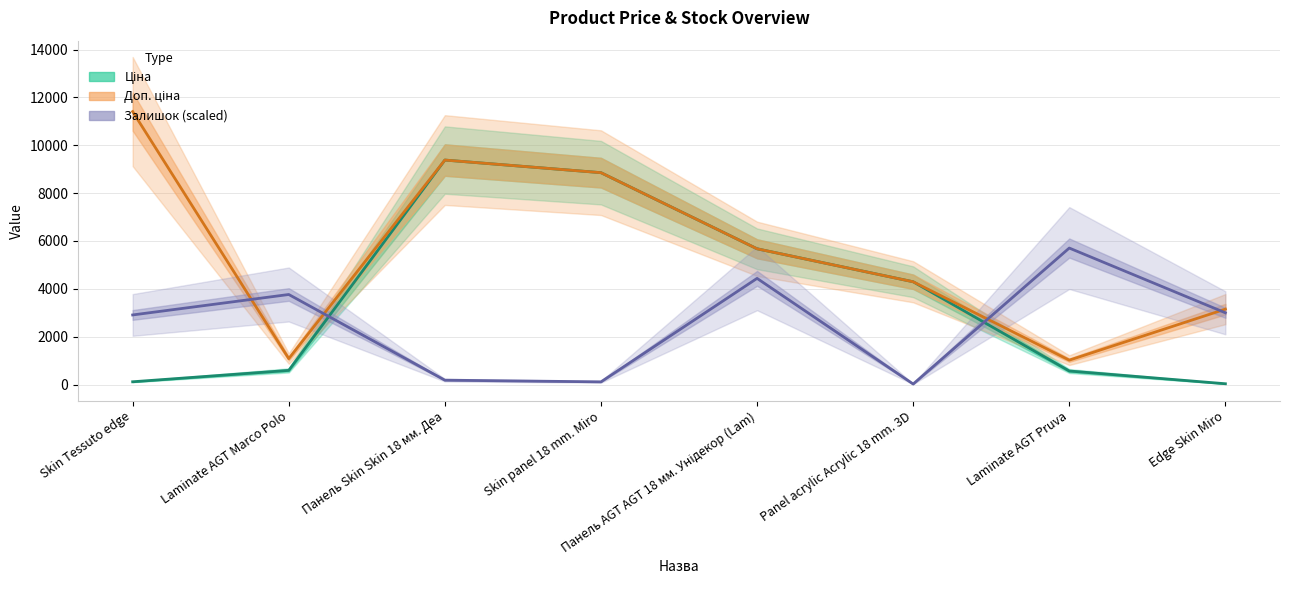

What is the difference between the Доп. ціна values at Панель Skin Skin 18 мм. Деа and Laminate AGT Marco Polo?

8302.3